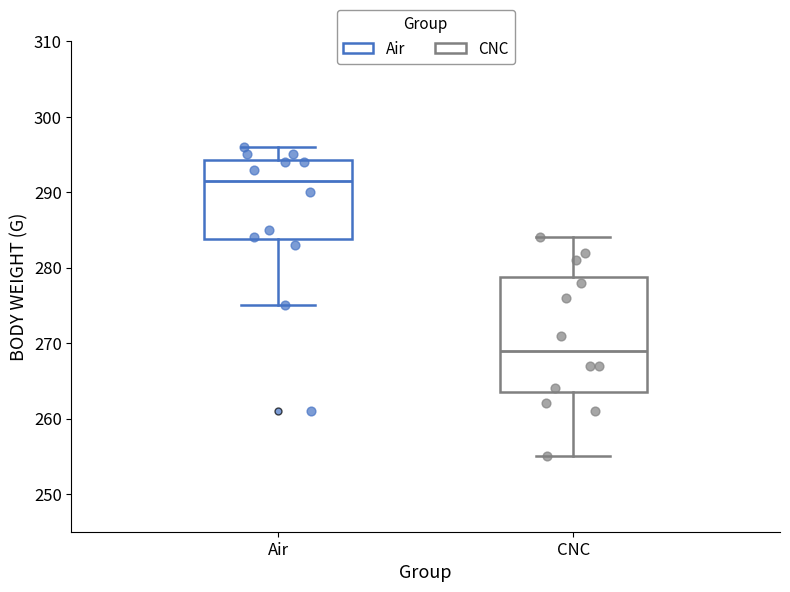

Reading left to right, read every box against the y-axis: the position of its median line, the range the box covers, and the ends of its whiskers. The values are not printed on the chart, so give them approximately, as read against the axis.

Air: median 292, box 284 to 294, whiskers 275 to 296
CNC: median 269, box 264 to 279, whiskers 255 to 284